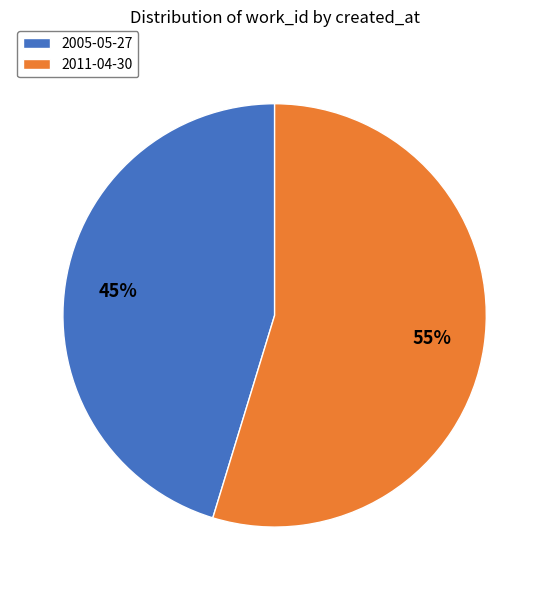

To the nearest percent, what is the combined percentage of 2005-05-27 and 2011-04-30?

100%